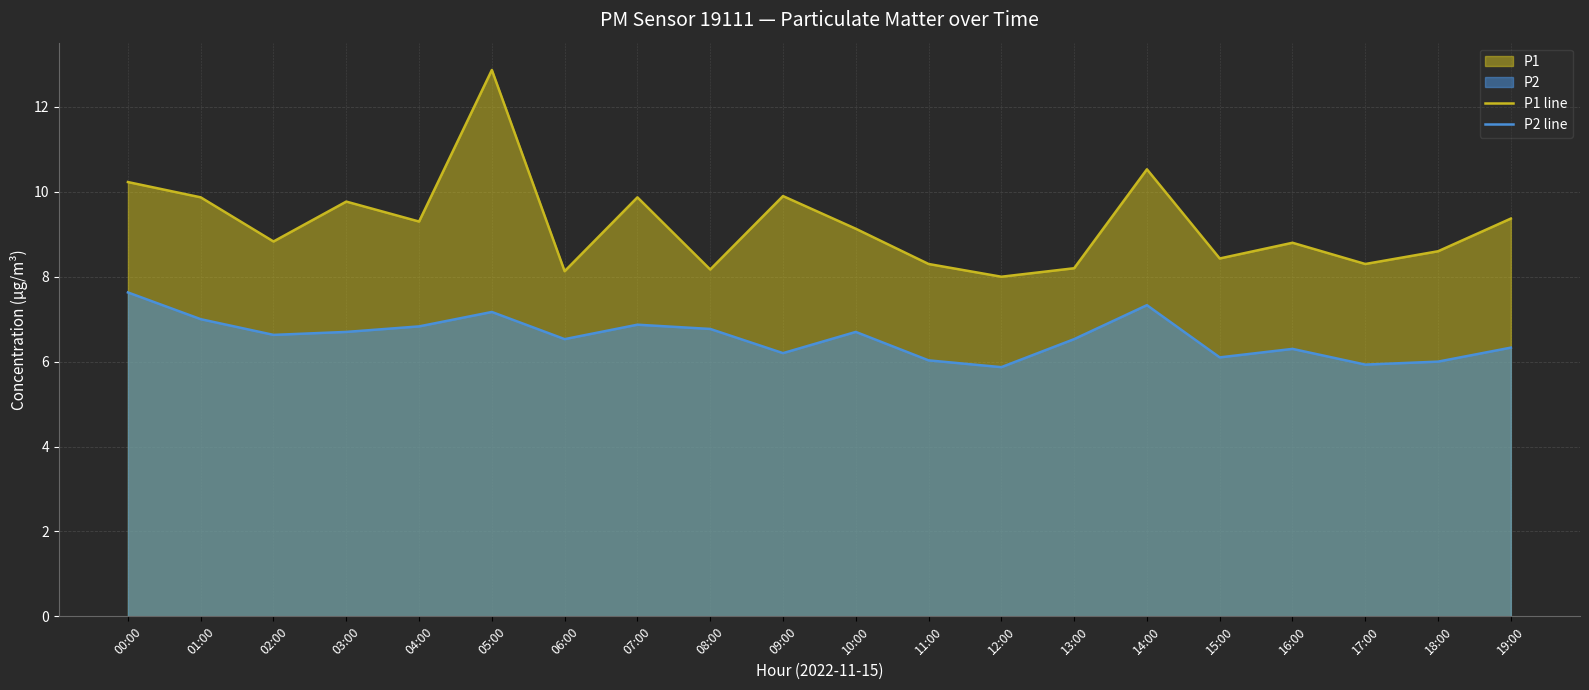

What is the difference between the second highest and second lowest values in the P1 line series?

2.4